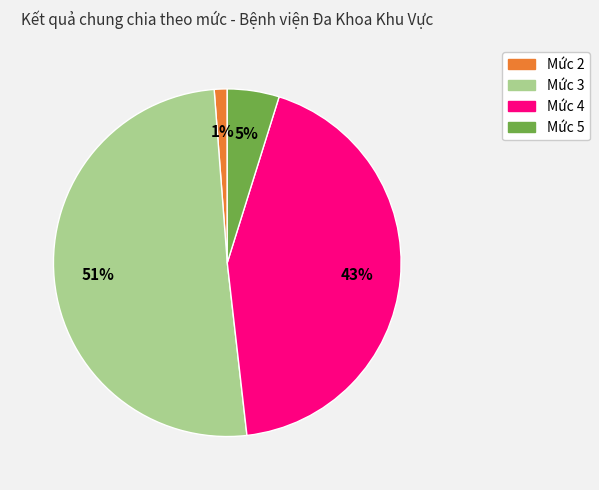

Is there a majority slice in this chart?

Yes